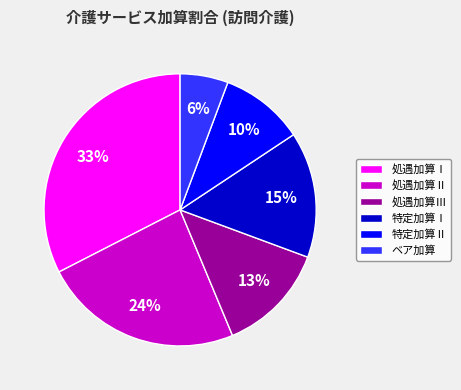

Is there a majority slice in this chart?

No